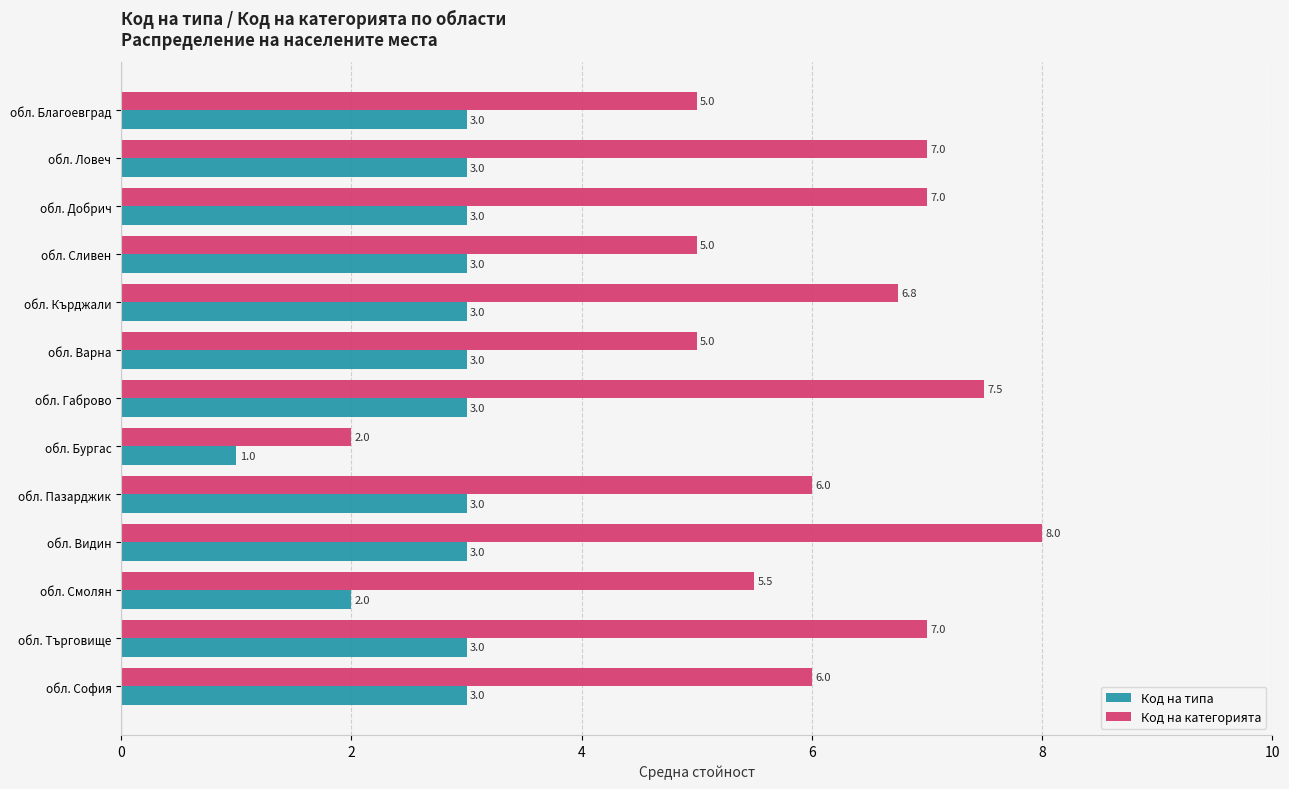

What are all the series names shown in the legend?

Код на типа, Код на категорията